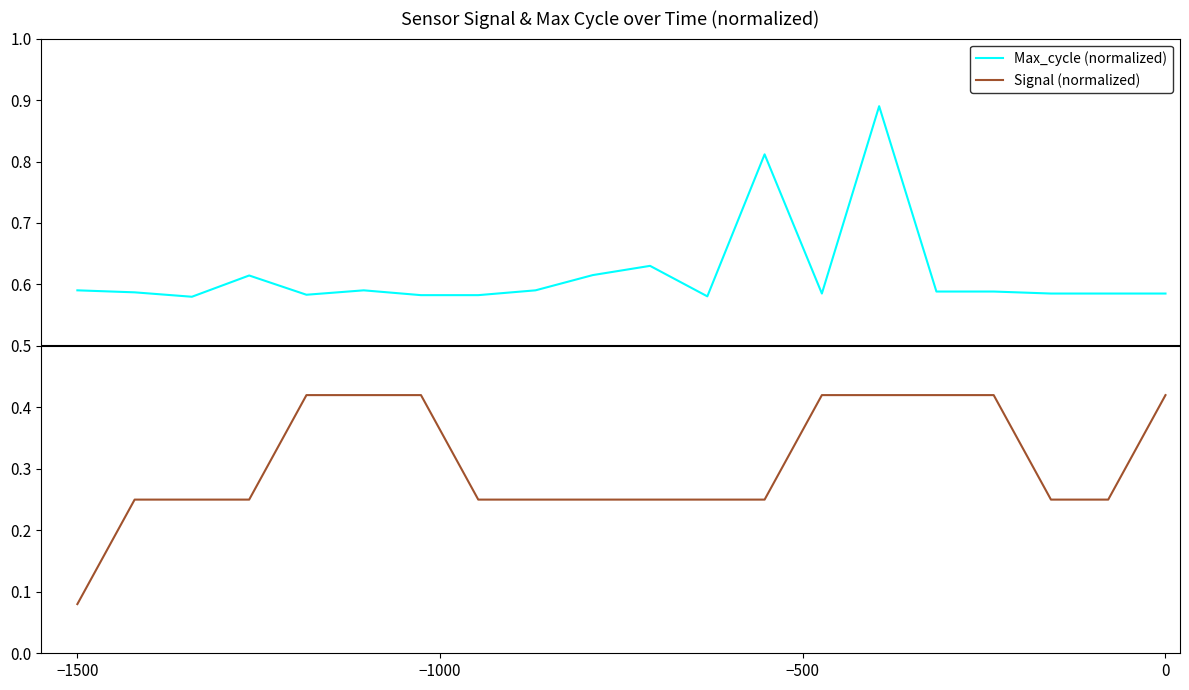

True or false: Max_cycle (normalized) and Signal (normalized) intersect in this chart.

False